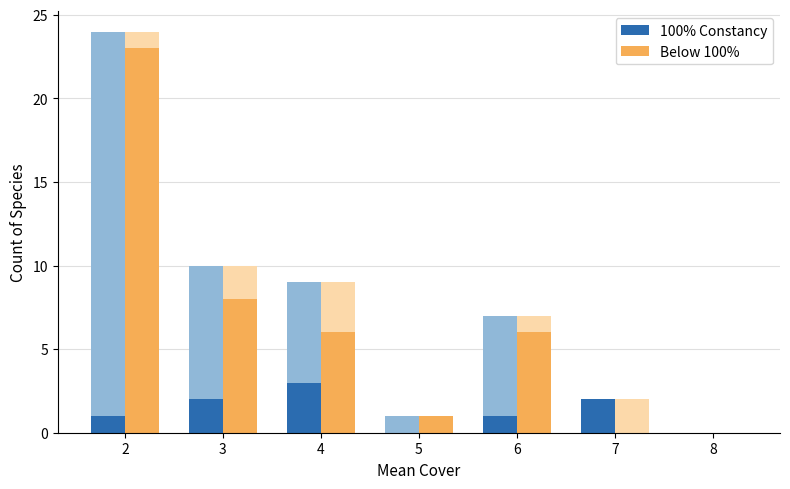

List the series in order of their peak value, highest first.

Below 100%, 100% Constancy